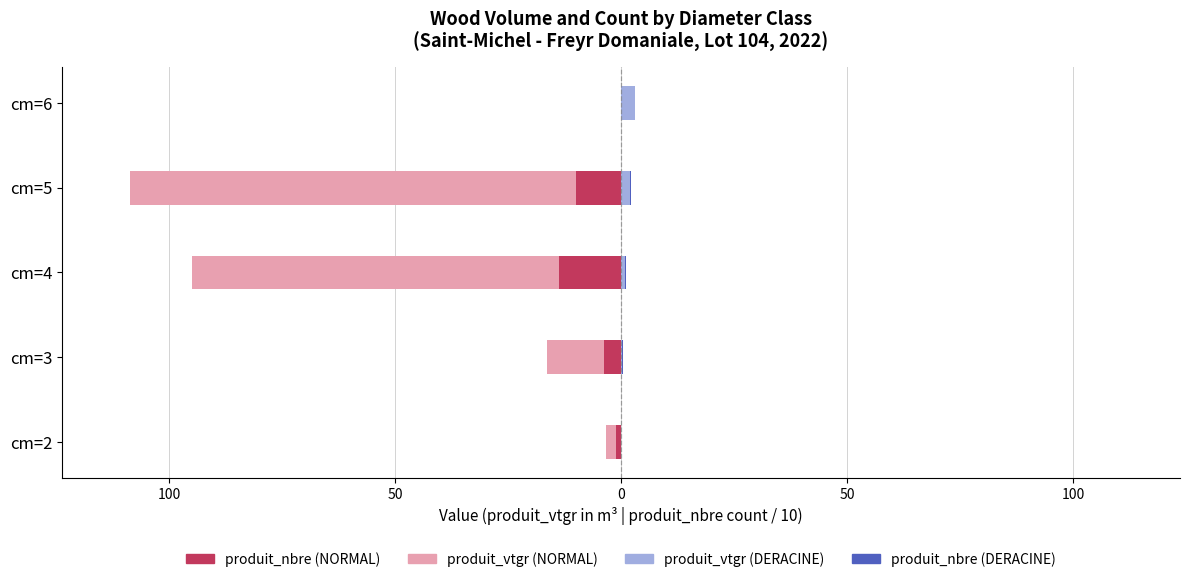

Rank the series at cm=5 from lowest to highest value.

produit_vtgr (NORMAL), produit_nbre (NORMAL), produit_nbre (DERACINE), produit_vtgr (DERACINE)